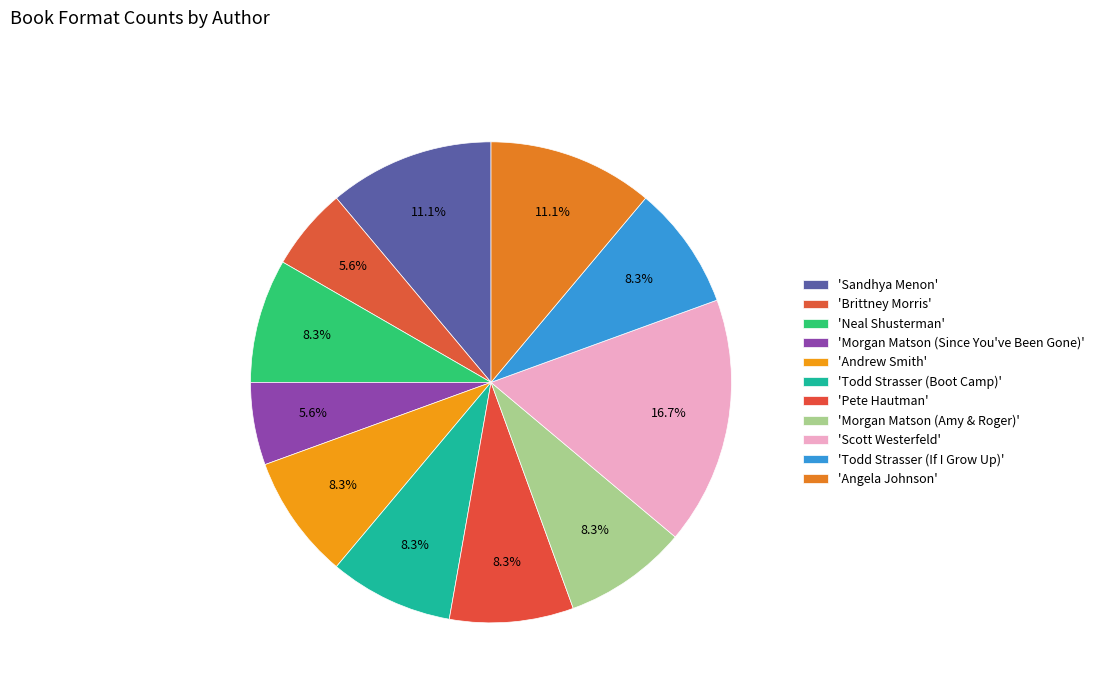

Is there any slice that represents more than half of the pie?

No